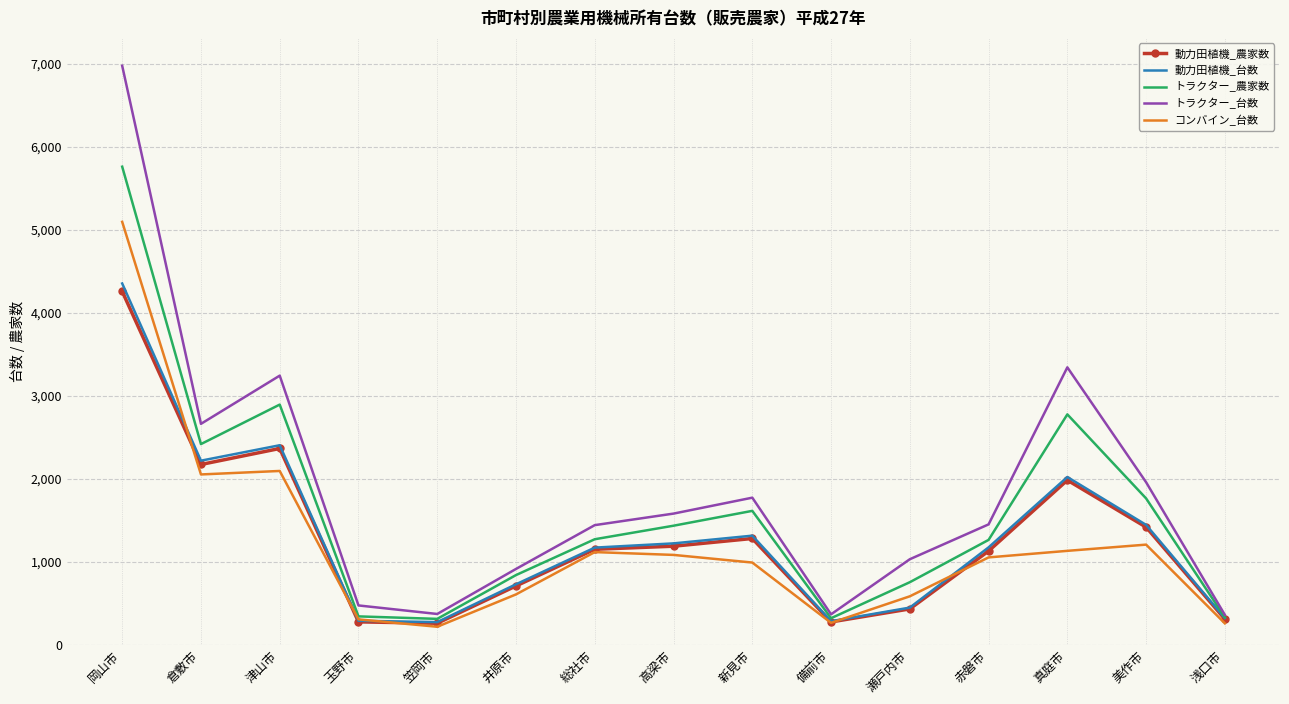

What is the spread (max minus min) of values at 備前市?

103